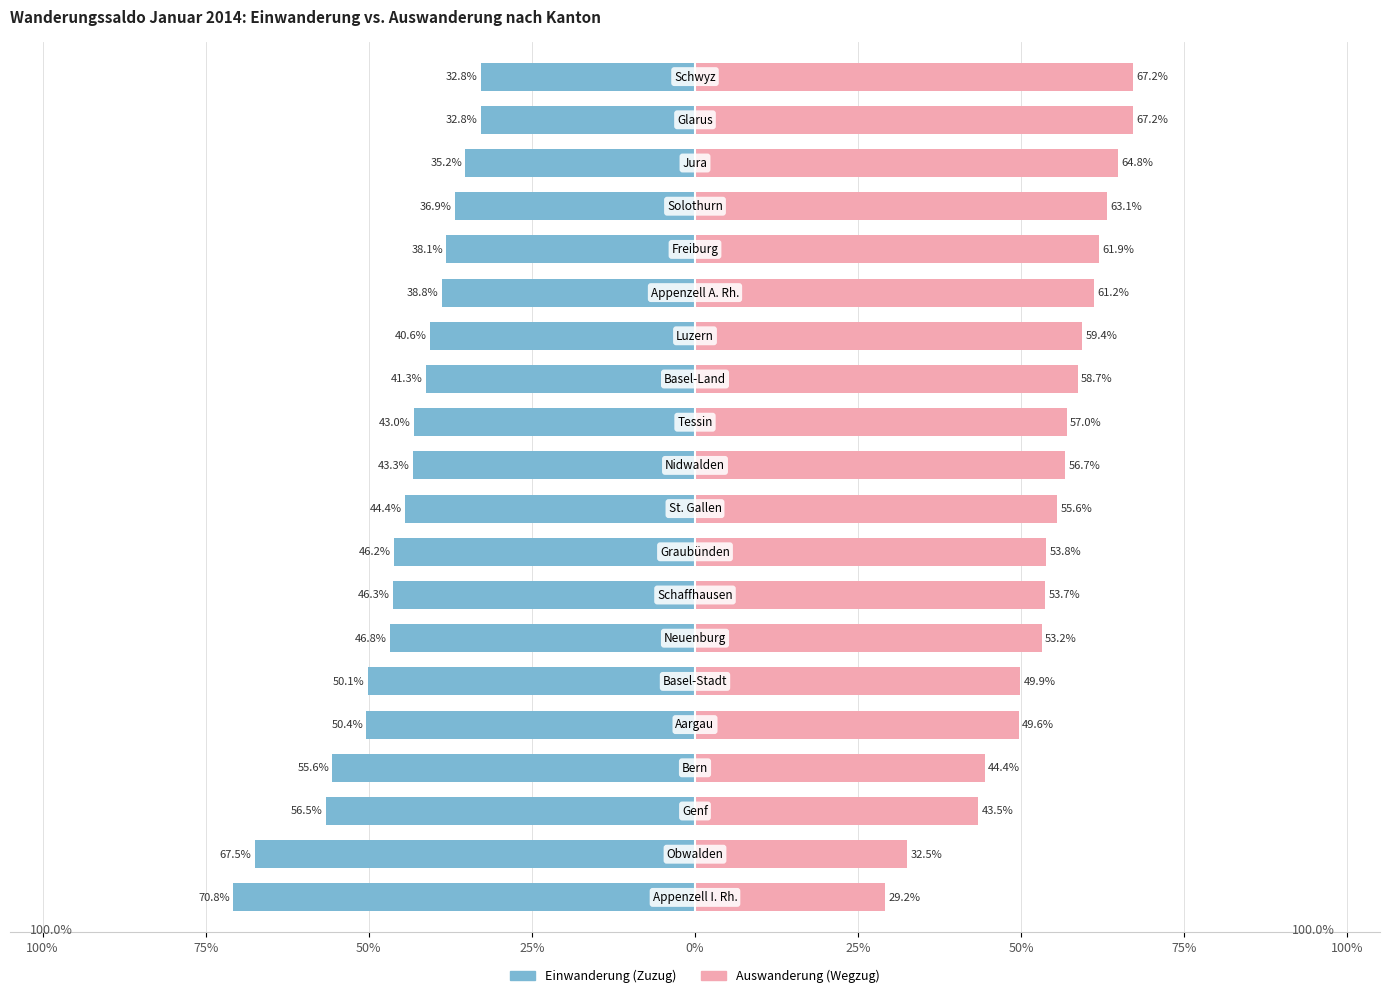

What is the value of the Einwanderung bar at the 3rd from the left?

-56.5